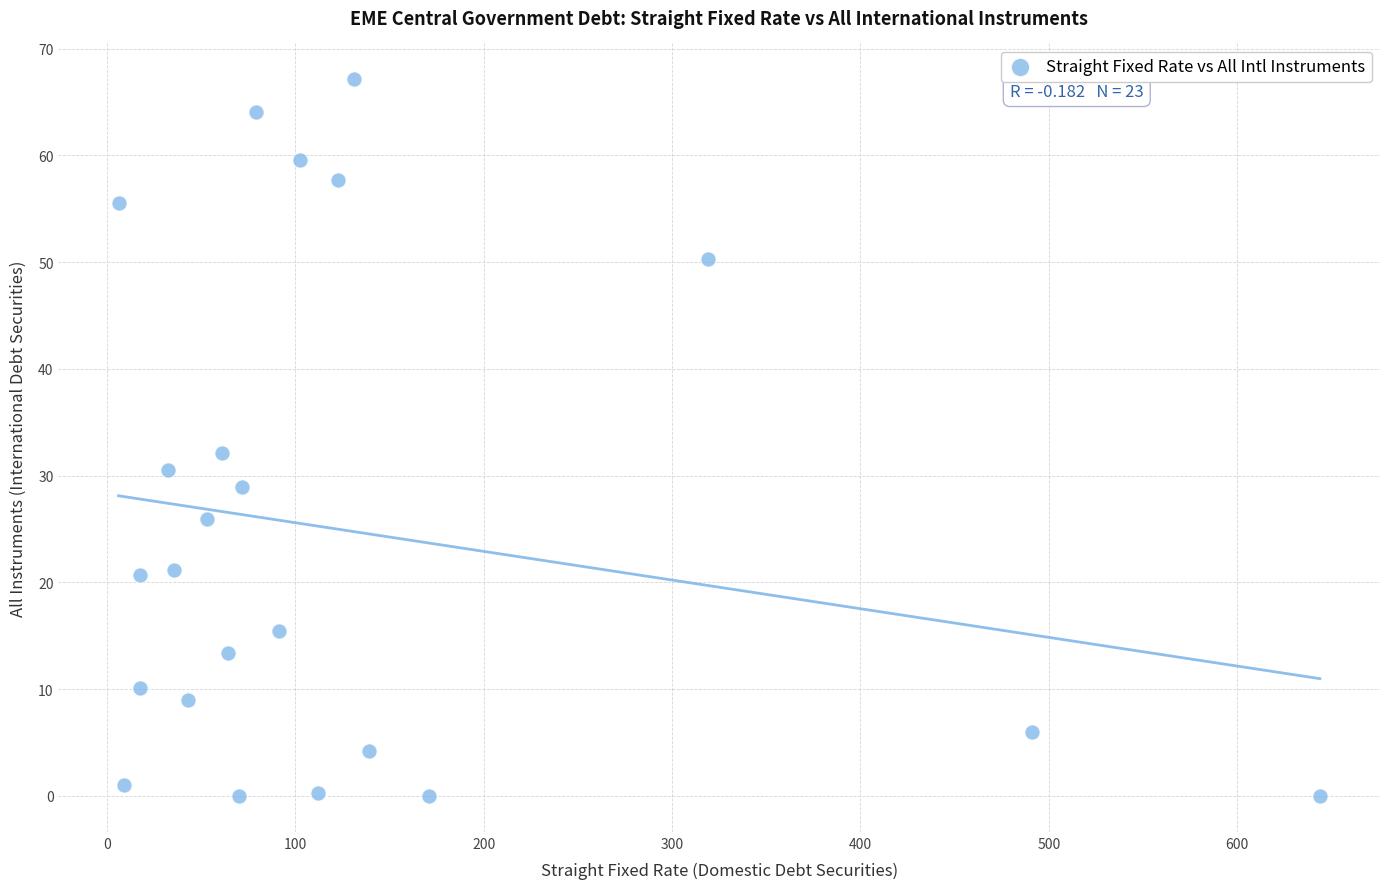

What is the range of X values (max minus min)?

637.8